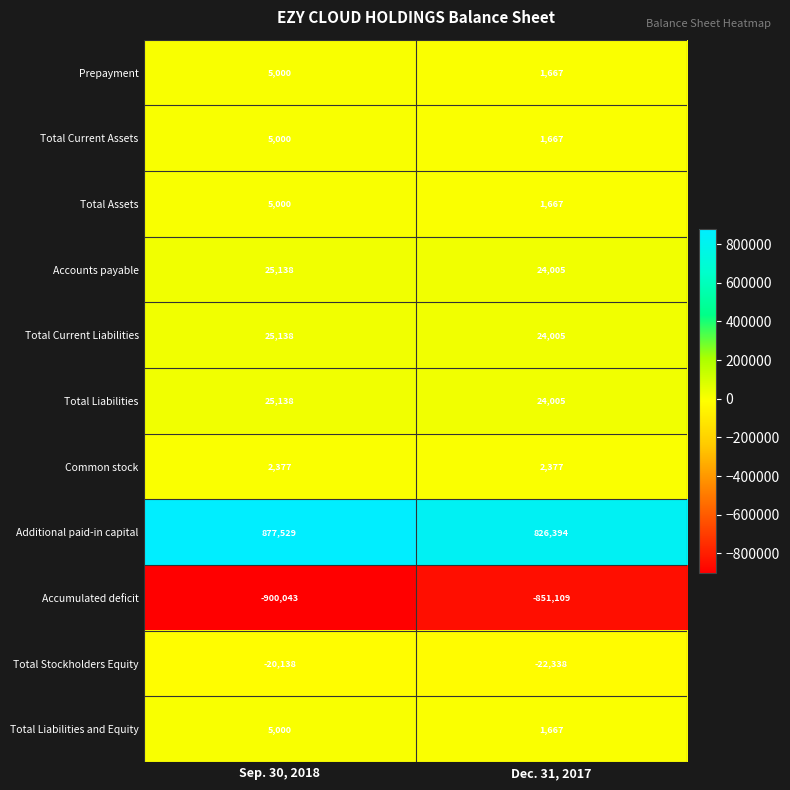

What is the greatest value displayed?

877529